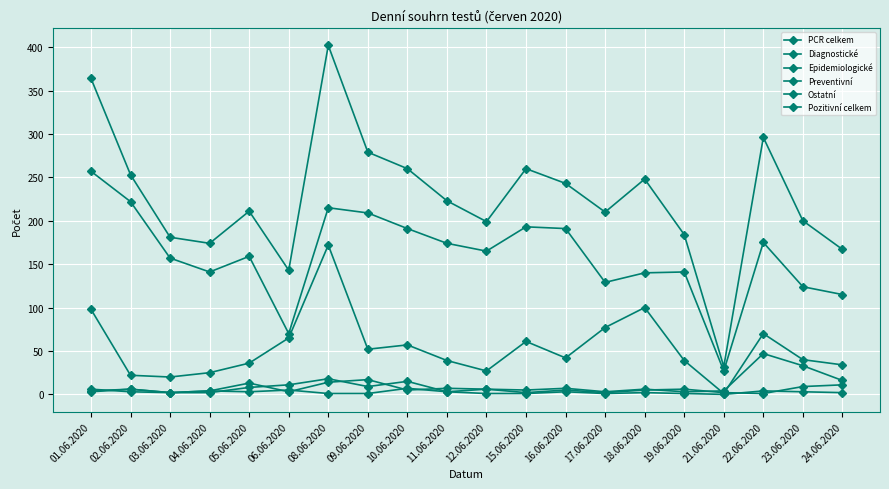

How many lines are shown in the chart?

6